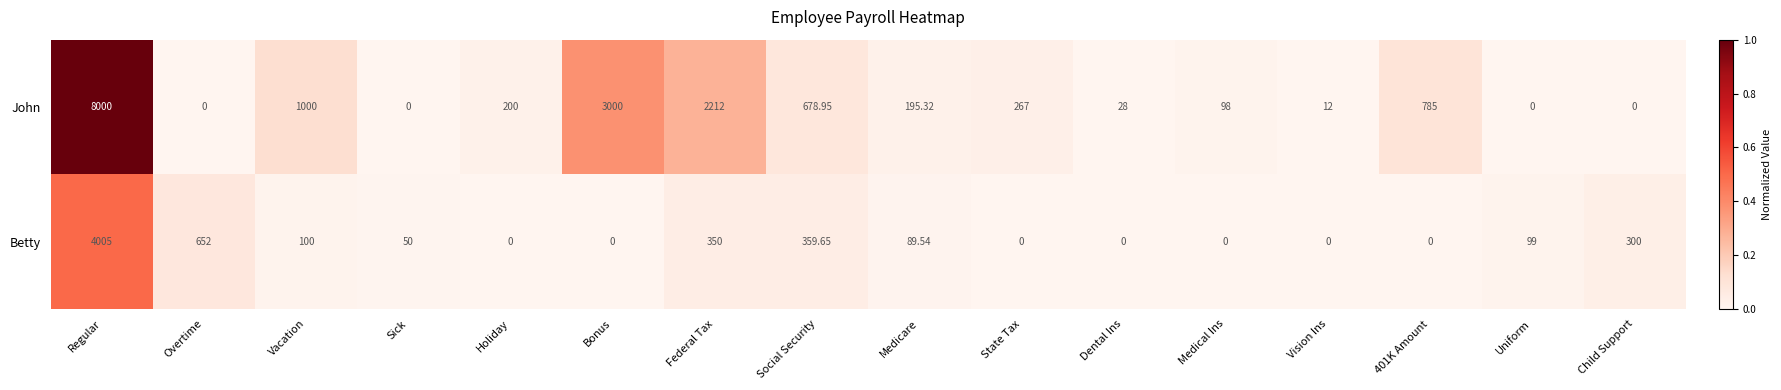

At which label is John closest to 4000?

Bonus